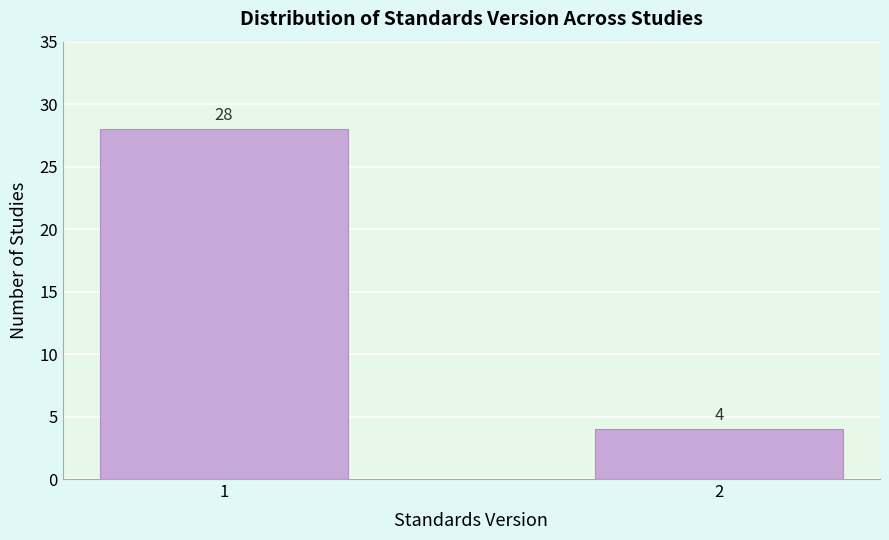

Reading left to right, extract all data points from this chart.

1=28	2=4